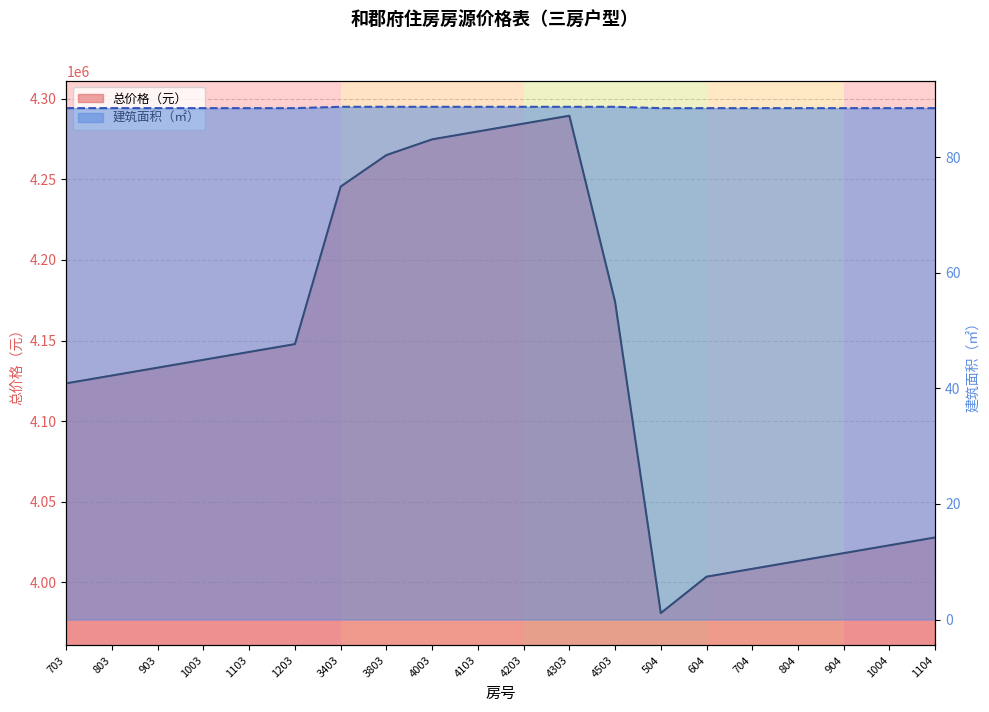

Rank the categories by 预售测绘建筑面积（㎡） value from highest to lowest.

3403, 3803, 4003, 4103, 4203, 4303, 4503, 703, 803, 903, 1003, 1103, 1203, 504, 604, 704, 804, 904, 1004, 1104